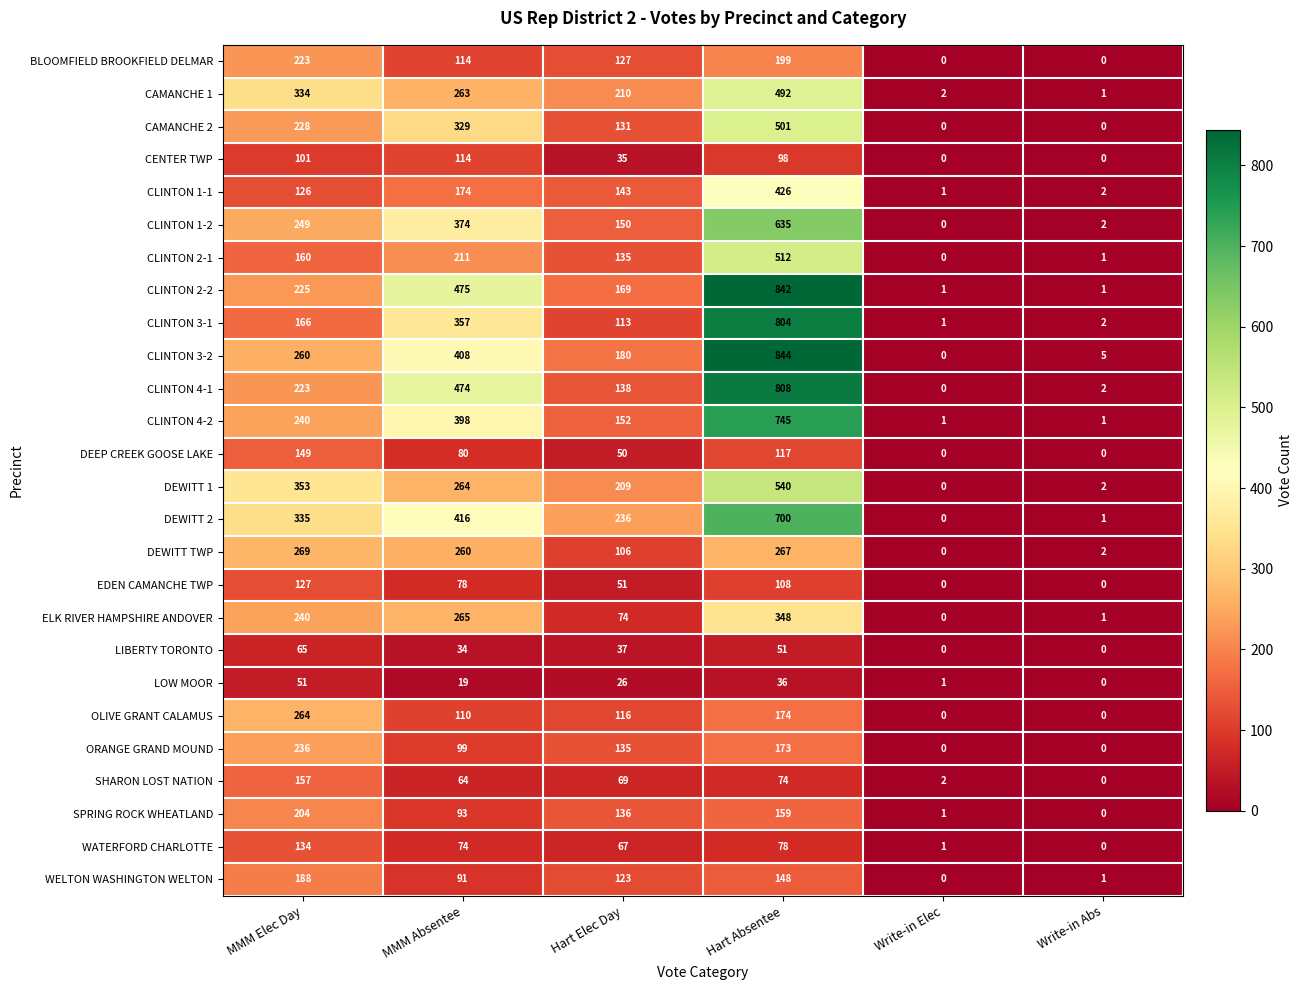

What is the sum of all CLINTON 2-1 values?

1019